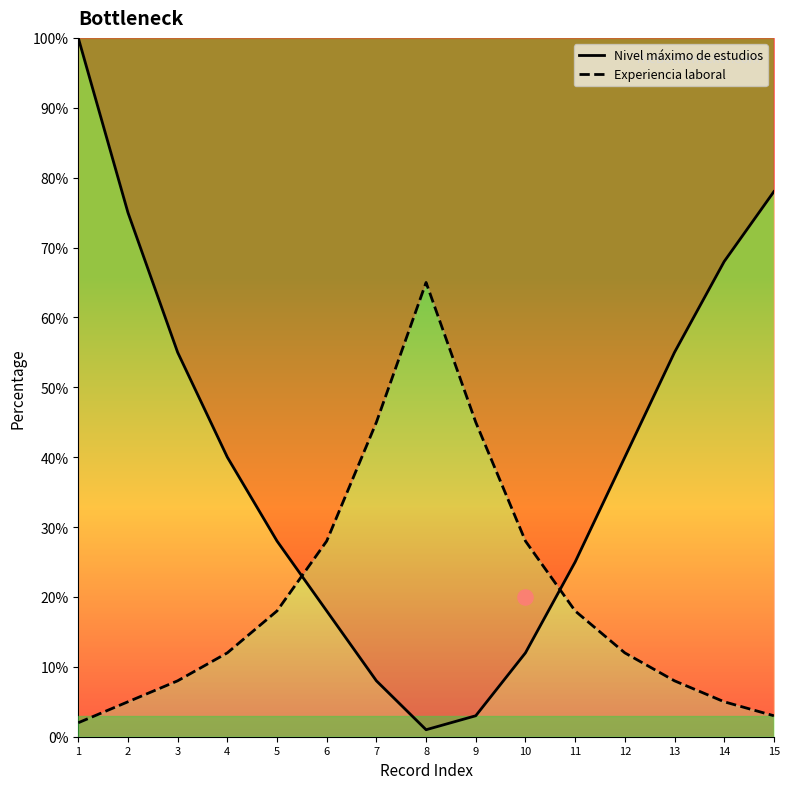

At which category is the sum across all series the highest?

1